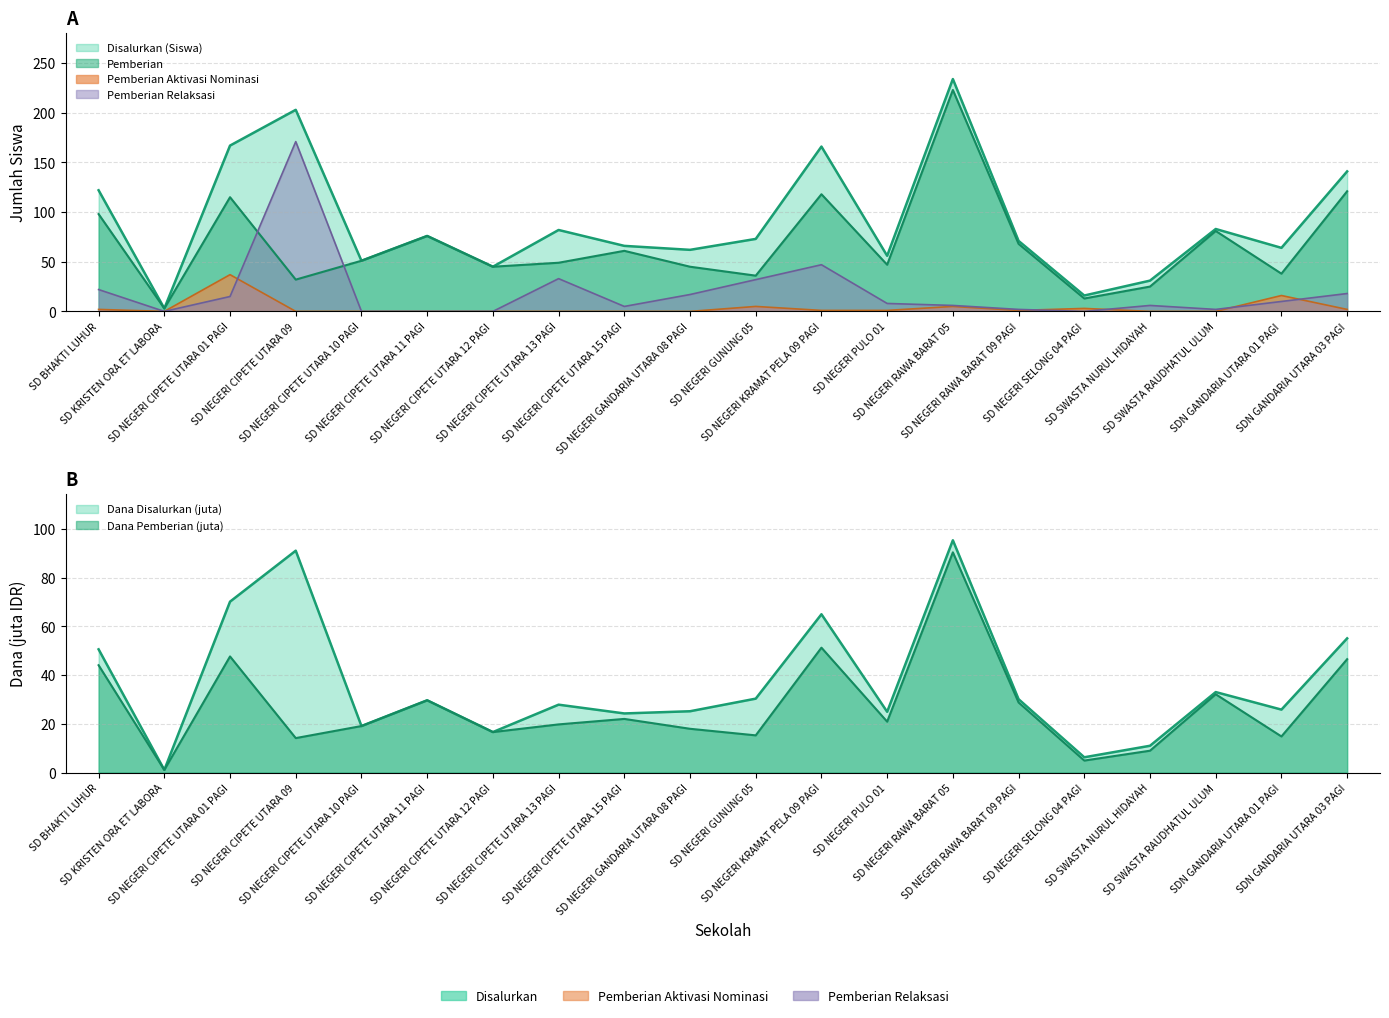

What position from the right is SDN GANDARIA UTARA 01 PAGI?

2